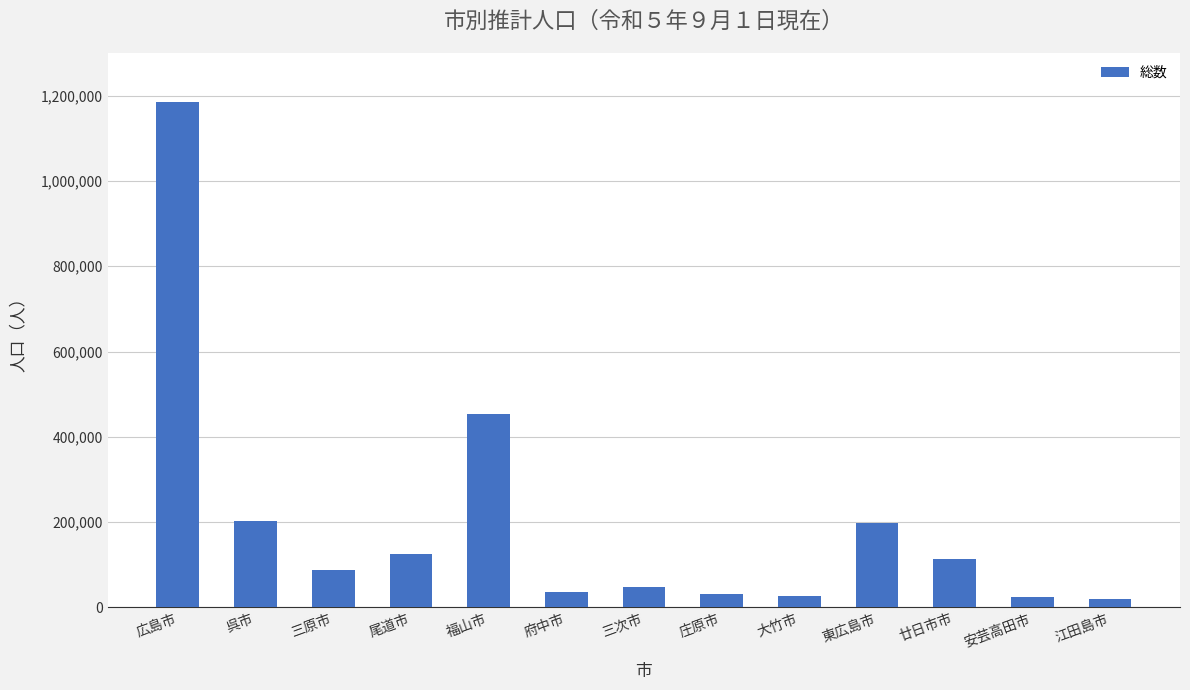

What value does the data have at 大竹市, to the nearest 50?

25500